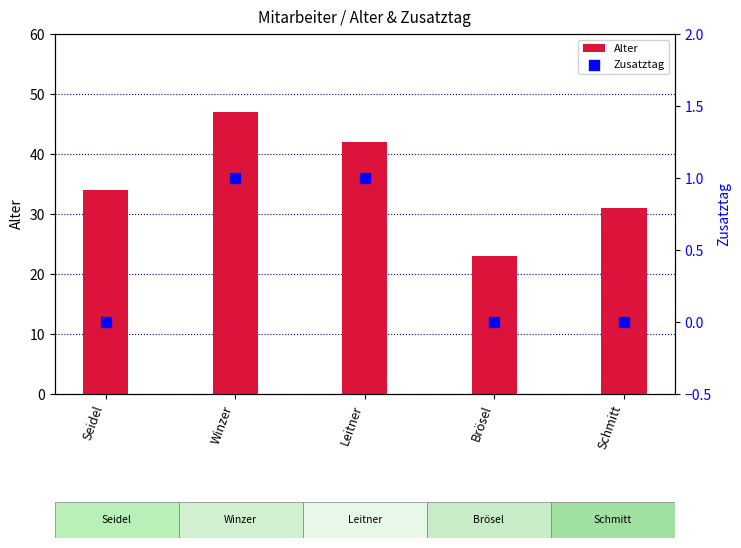

Which series has the largest total across all categories?

Alter